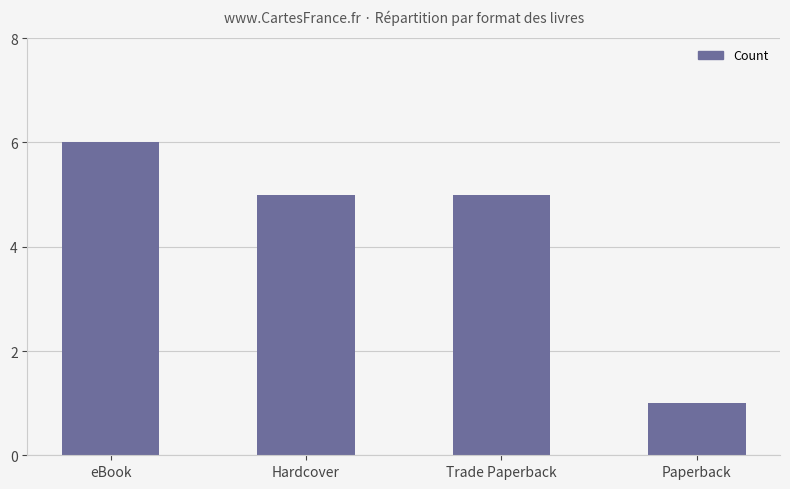

Does the chart contain any negative values?

No